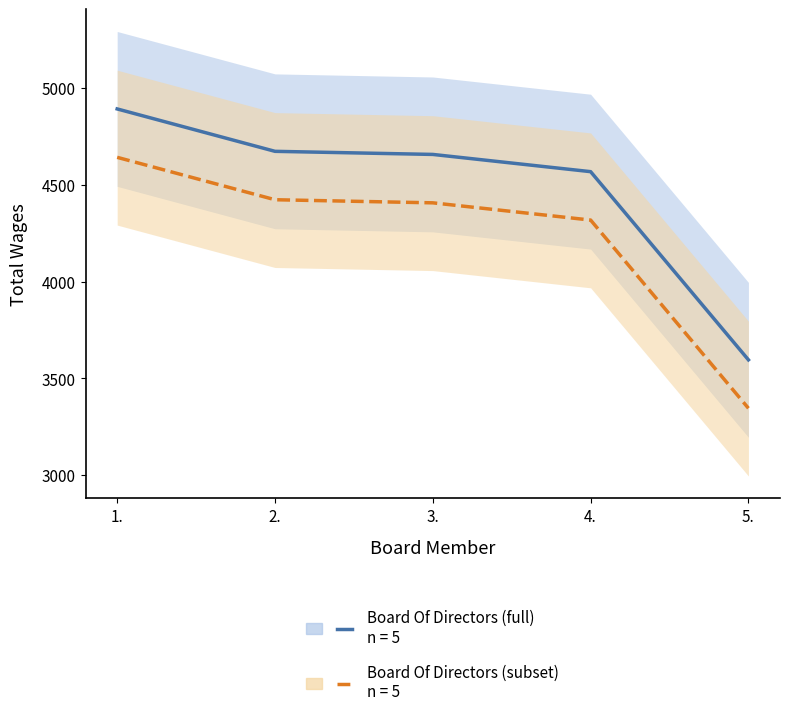

What is the highest value of the Board Of Directors (subset) series?

4642